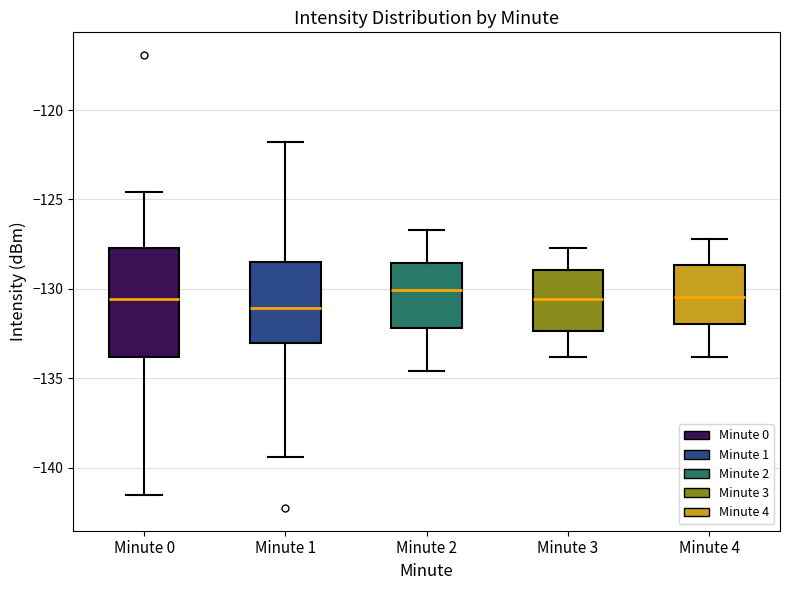

Reading left to right, read every box against the y-axis: the position of its median line, the range the box covers, and the ends of its whiskers. The values are not printed on the chart, so give them approximately, as read against the axis.

Minute 0: median -130.5, box -134.0 to -127.5, whiskers -141.5 to -124.5
Minute 1: median -131.0, box -133.0 to -128.5, whiskers -139.5 to -122.0
Minute 2: median -130.0, box -132.0 to -128.5, whiskers -134.5 to -126.5
Minute 3: median -130.5, box -132.5 to -129.0, whiskers -134.0 to -127.5
Minute 4: median -130.5, box -132.0 to -128.5, whiskers -134.0 to -127.0